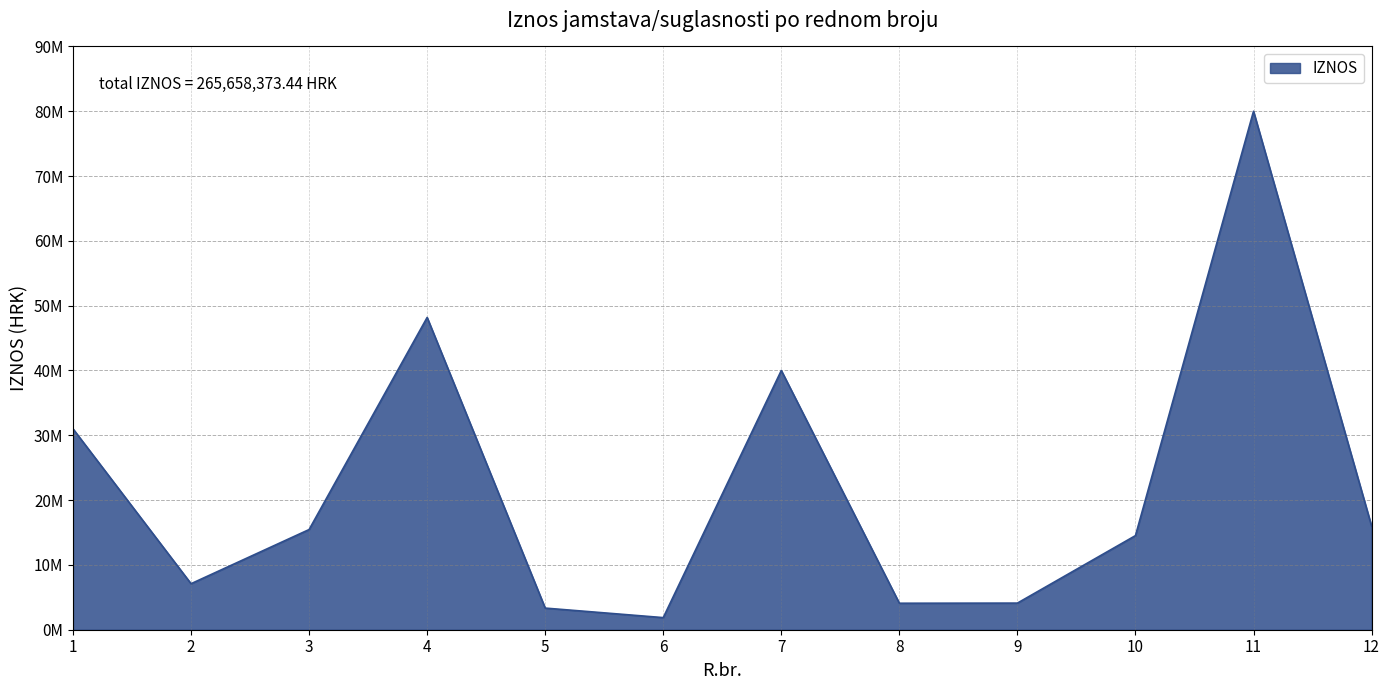

What is the sum of the values at 5 and 6?

5205437.7